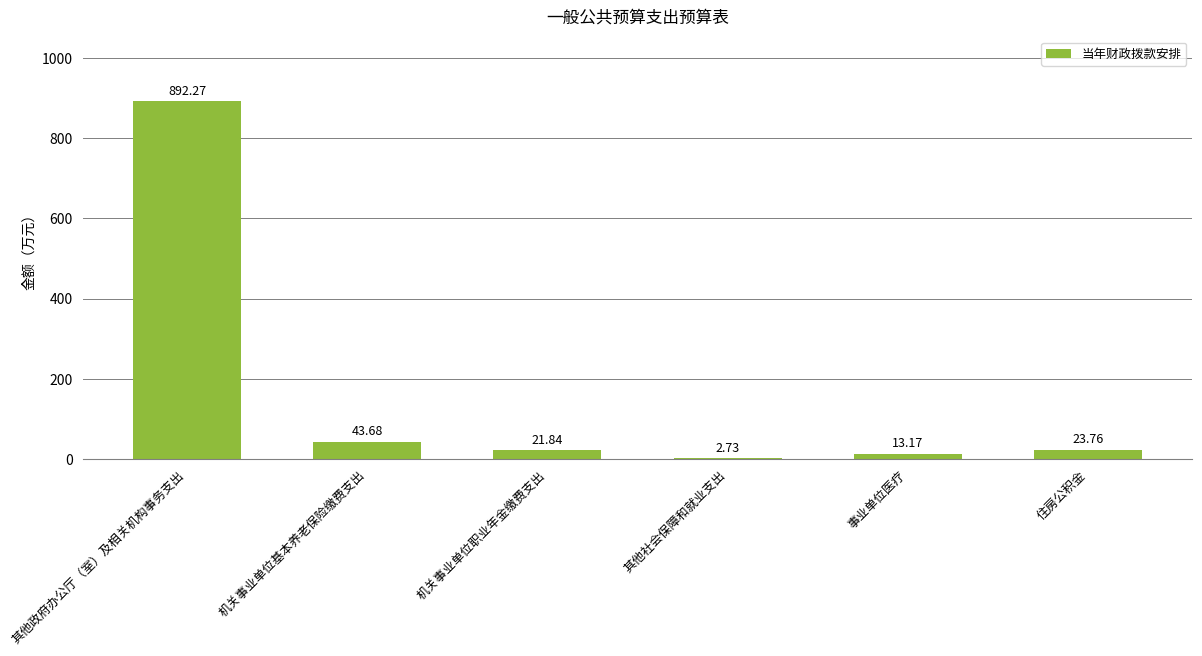

At which label is the value closest to 447?

机关事业单位基本养老保险缴费支出